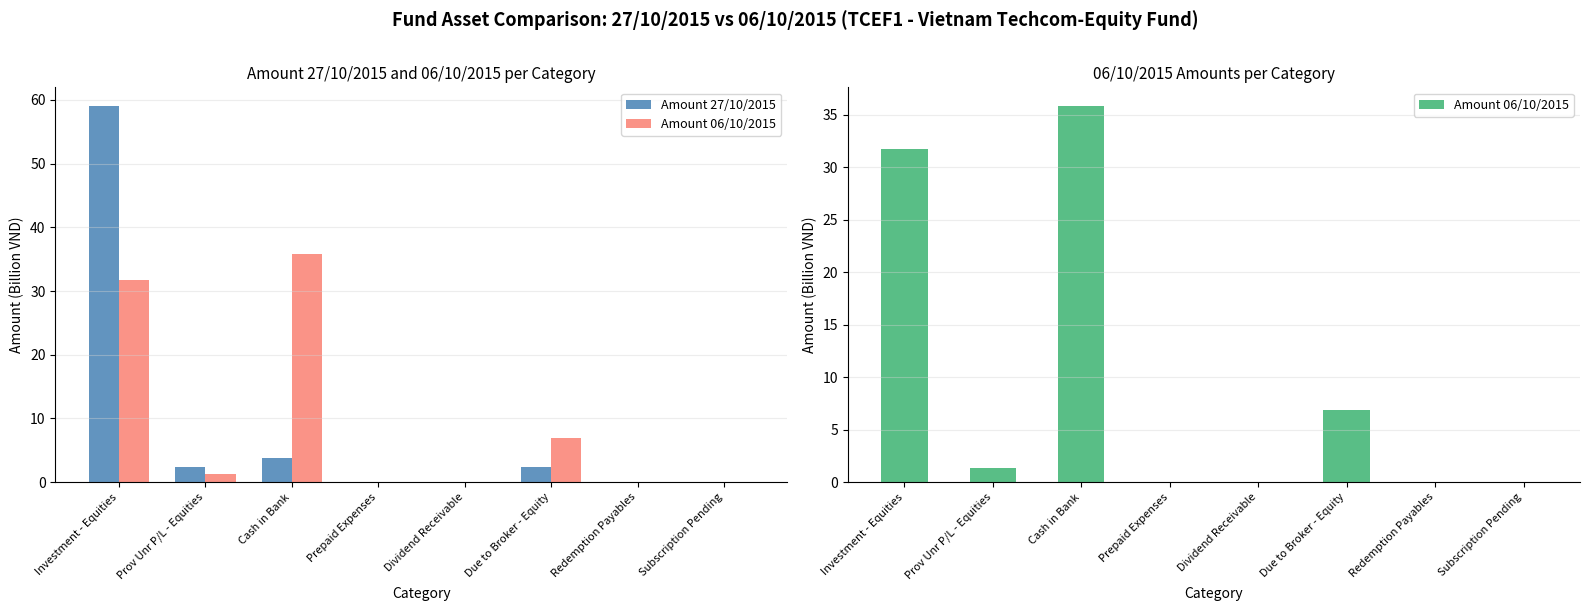

What is the label of the 6th bar from the right?

Cash in Bank